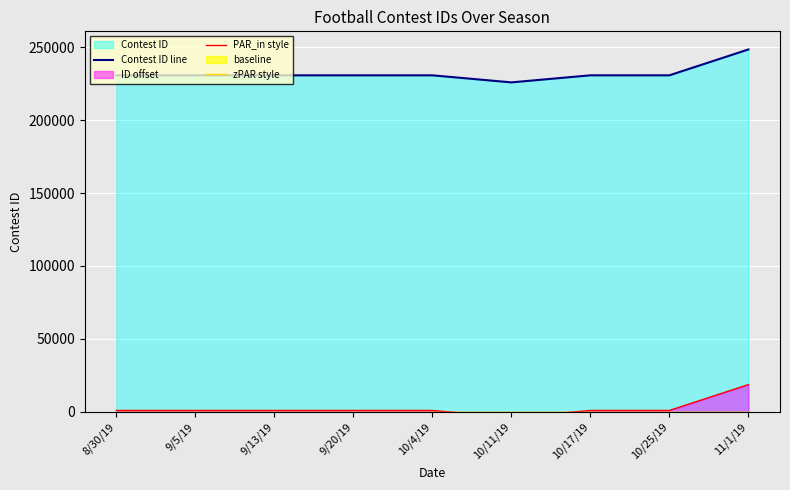

What position from the left is 9/20/19?

4